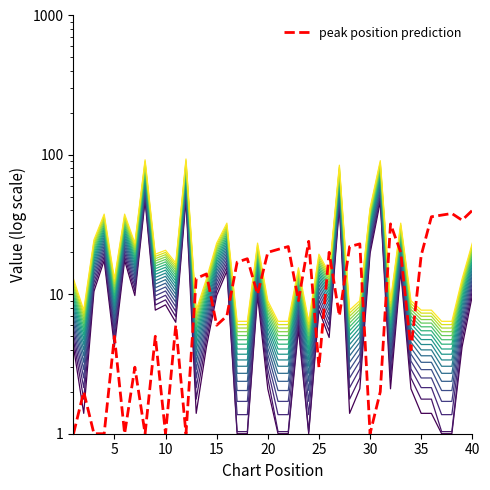

True or false: peak position prediction has a value of 2.6 at 30.

False